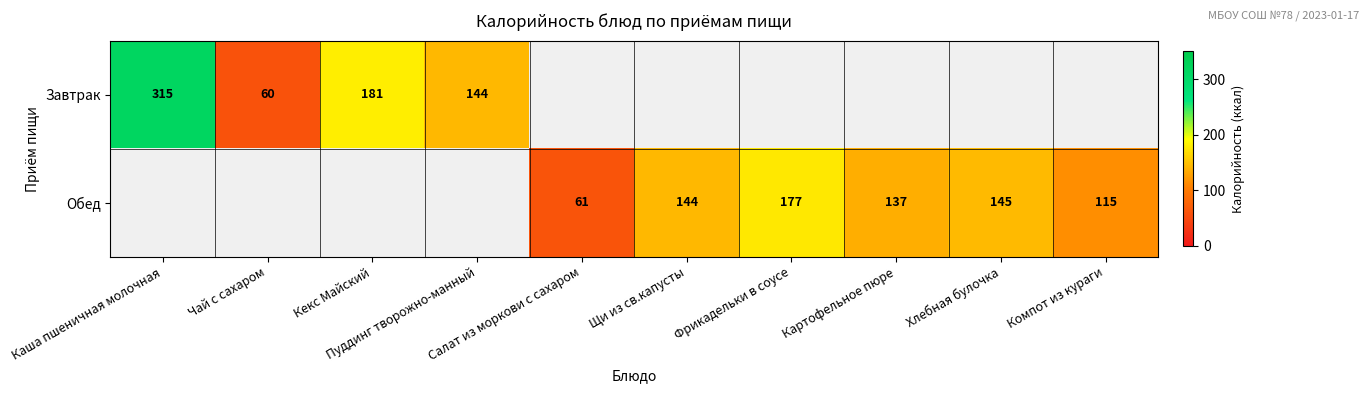

Is it true that Завтрак equals 0 at Салат из моркови с сахаром?

True